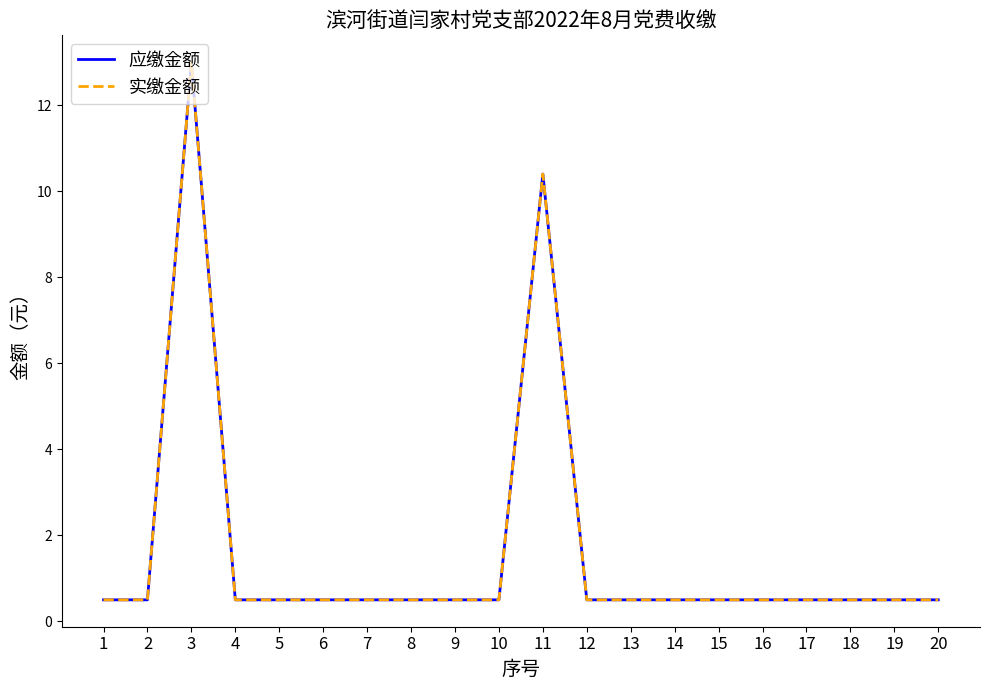

Does the chart display data point markers on the line(s)?

No